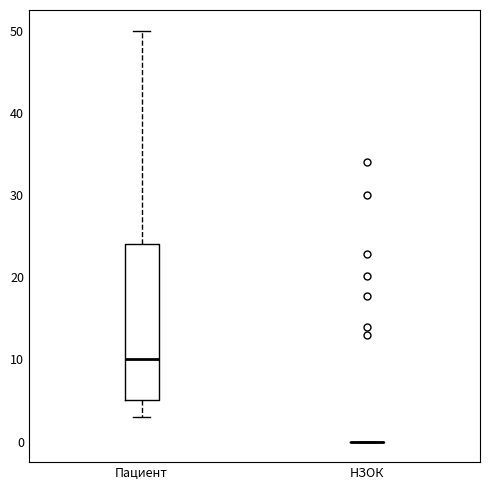

Reading left to right, transcribe this box plot: for each box, give where its median line is, the range the box spans, and where its two whiskers end, as read against the y-axis. The values are not printed on the chart, so give them approximately, as read against the axis.

Пациент: median 10, box 5 to 24, whiskers 3 to 50
НЗОК: box collapsed to a line at 0, whiskers 0 to 0